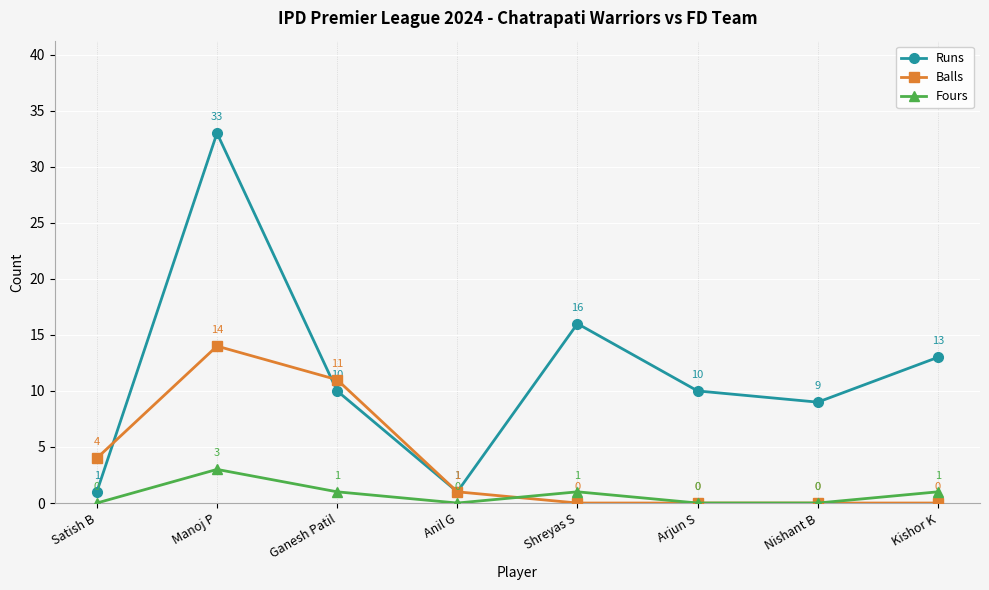

Is the value of Runs at Nishant B greater than the value of Fours at Nishant B?

Yes